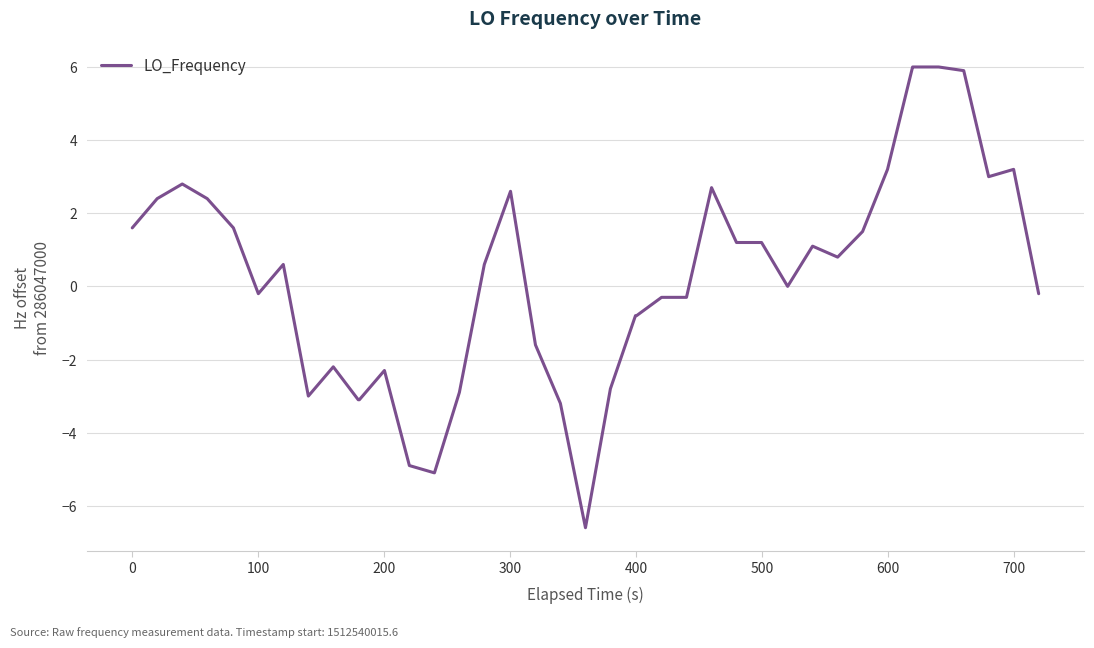

What is the minimum value shown in the chart?

-6.6